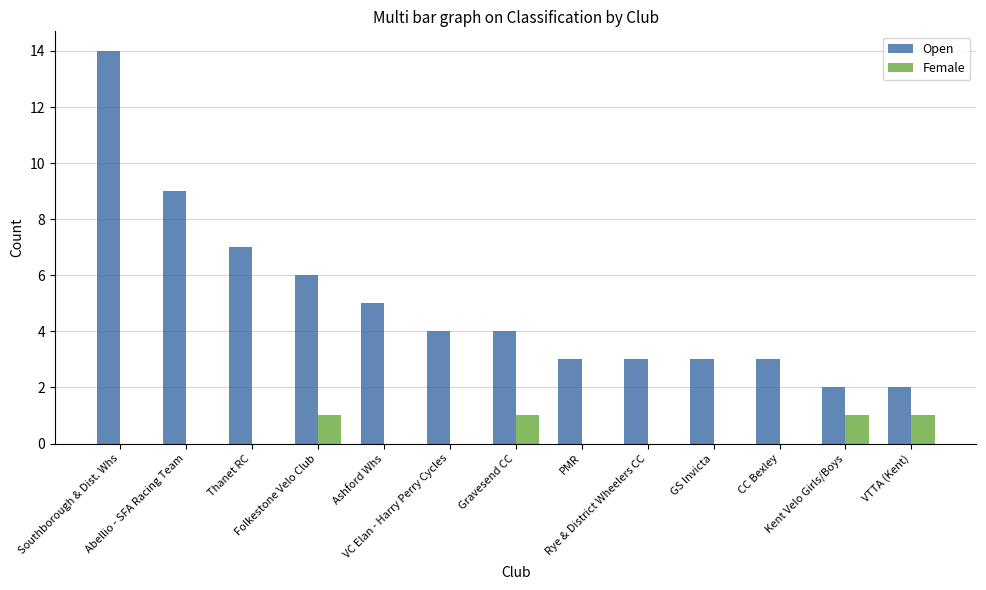

What is the highest value of the Open series?

14